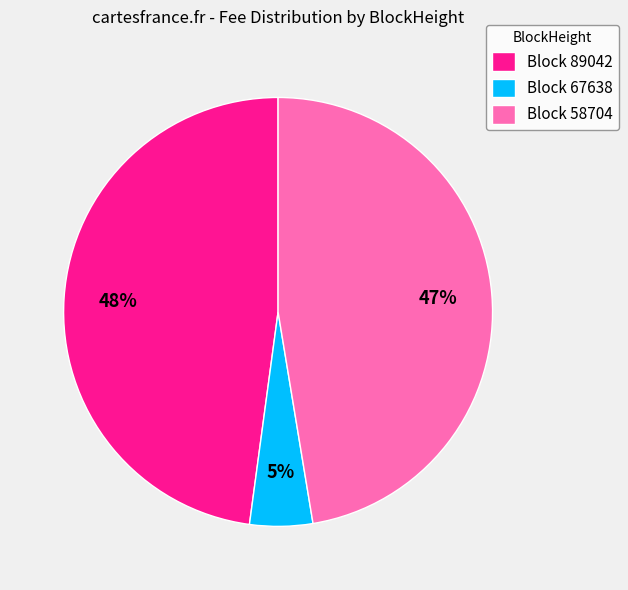

How many slices are in this pie chart?

3